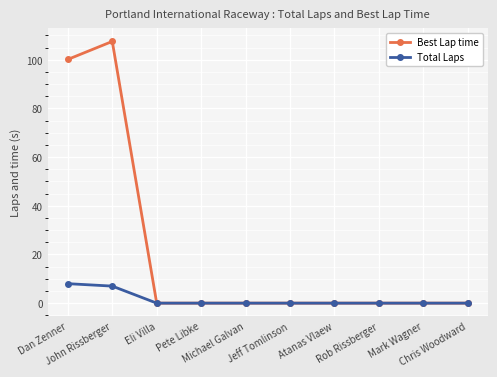

What is the greatest value displayed?

107.5